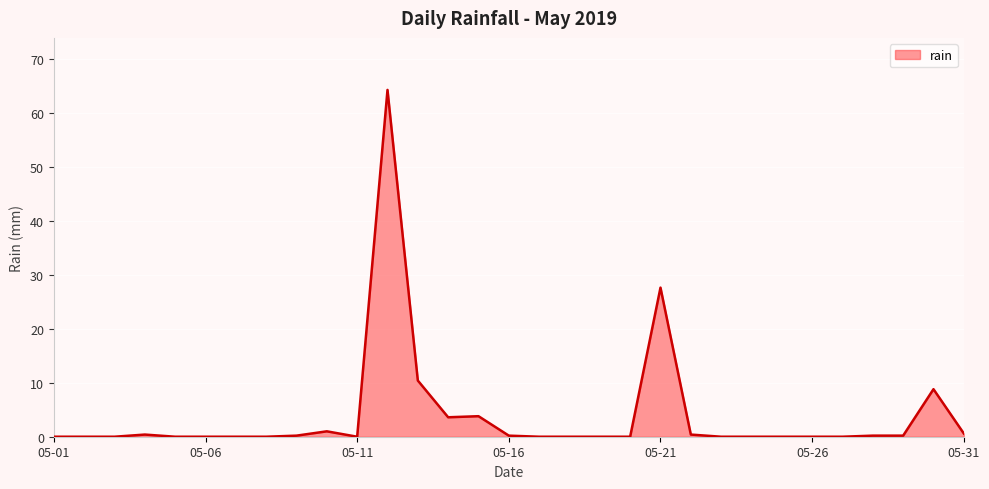

What is the difference between the maximum and minimum values?

64.2